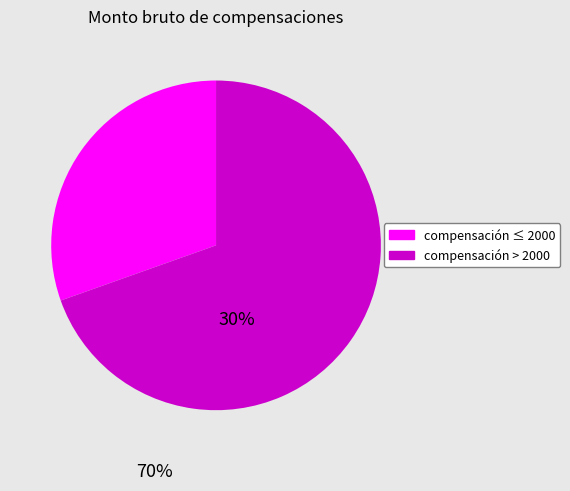

Does any single category account for the majority?

Yes